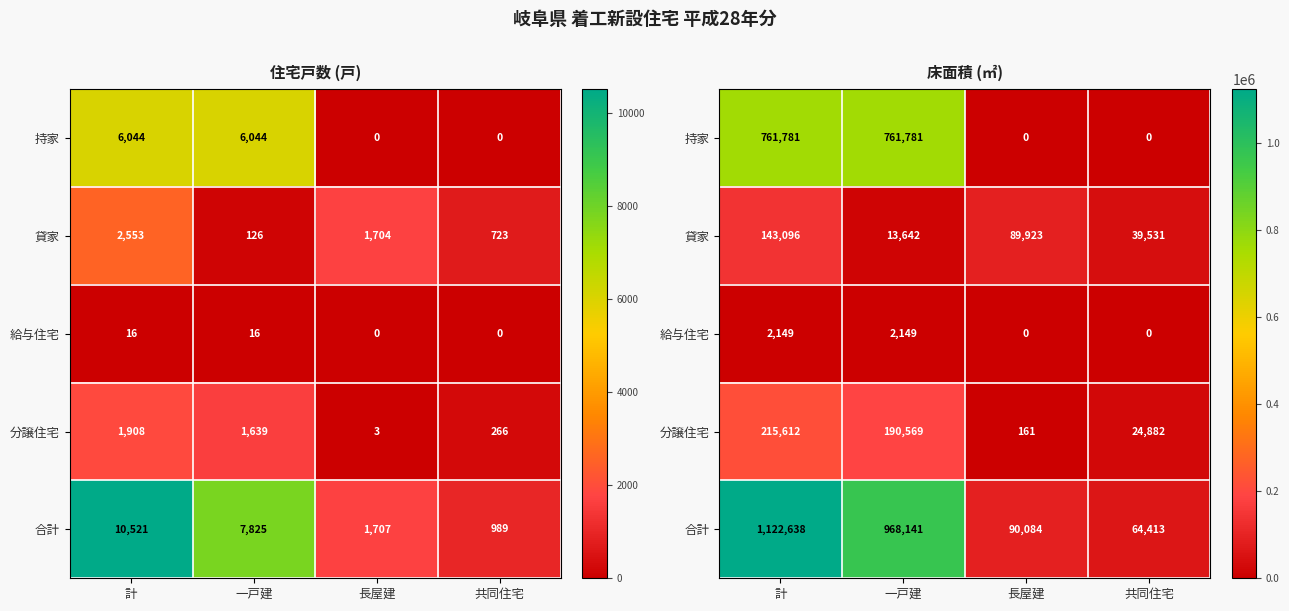

How many 分譲住宅 values are between 24882 and 215612?

3